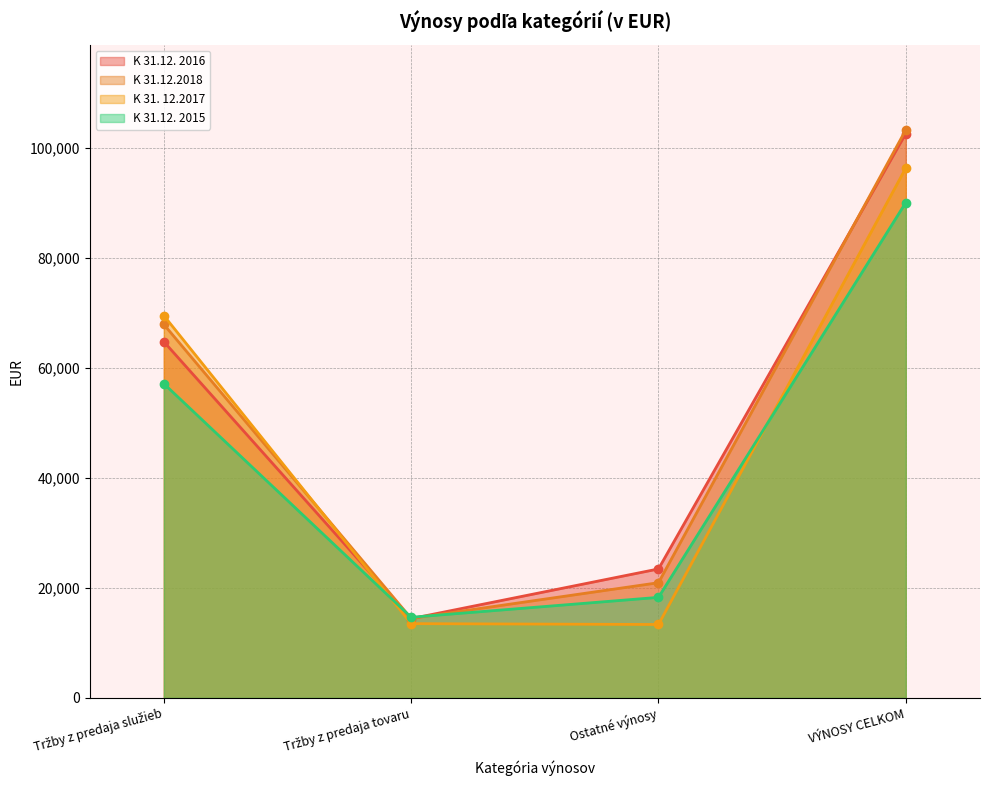

What is the sum of all K 31. 12.2017 values?

192620